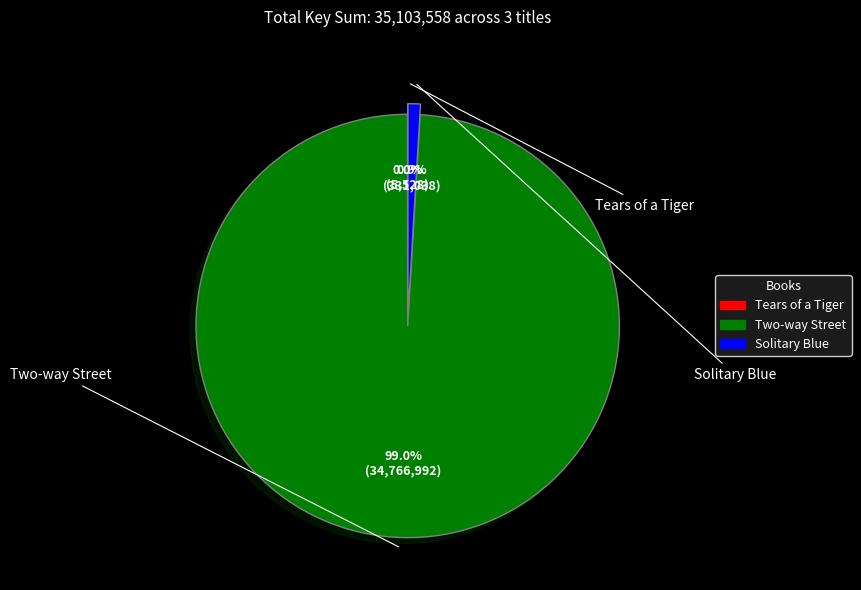

Which category has the biggest portion of the pie?

Two-way Street